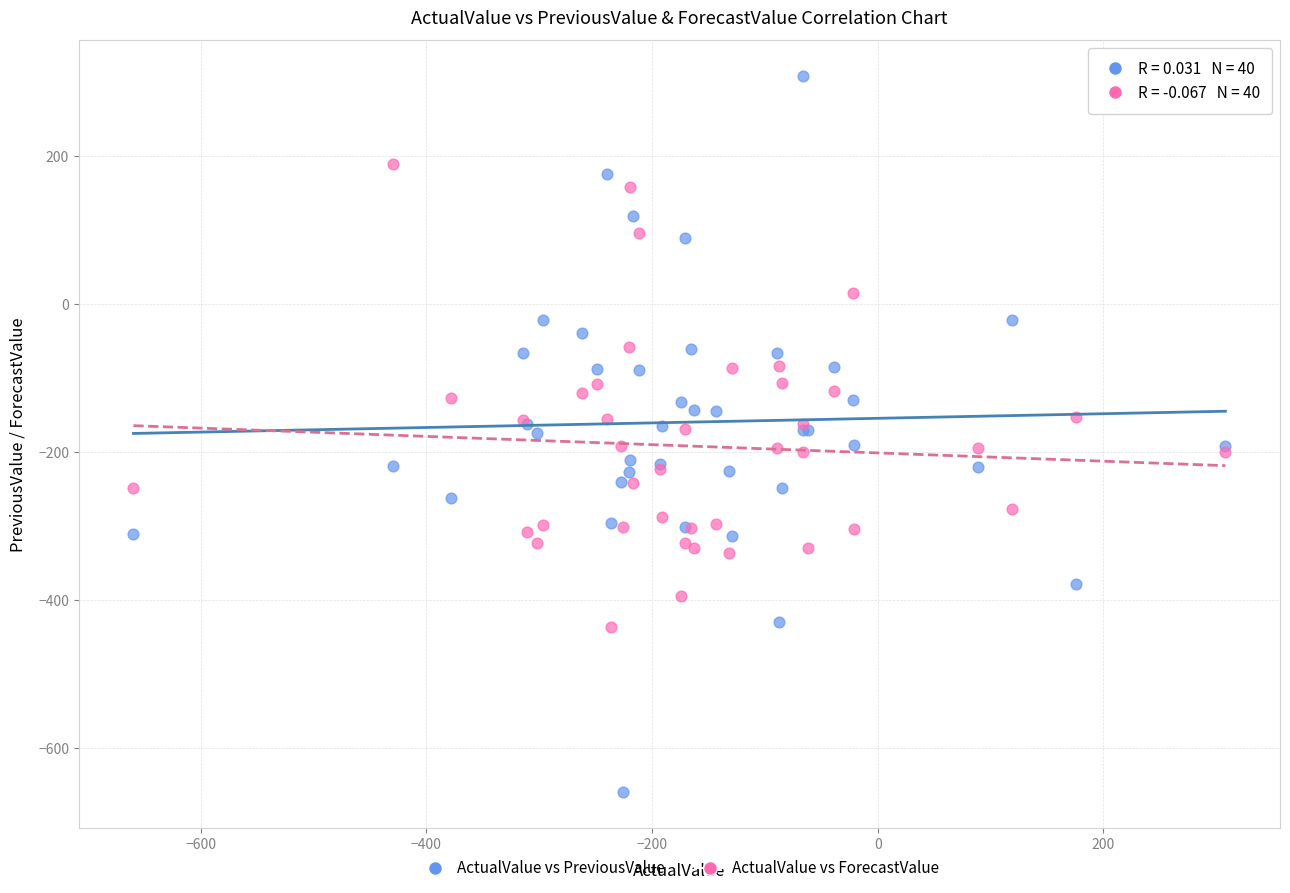

What are all the series names shown in the legend?

ActualValue vs PreviousValue, ActualValue vs ForecastValue